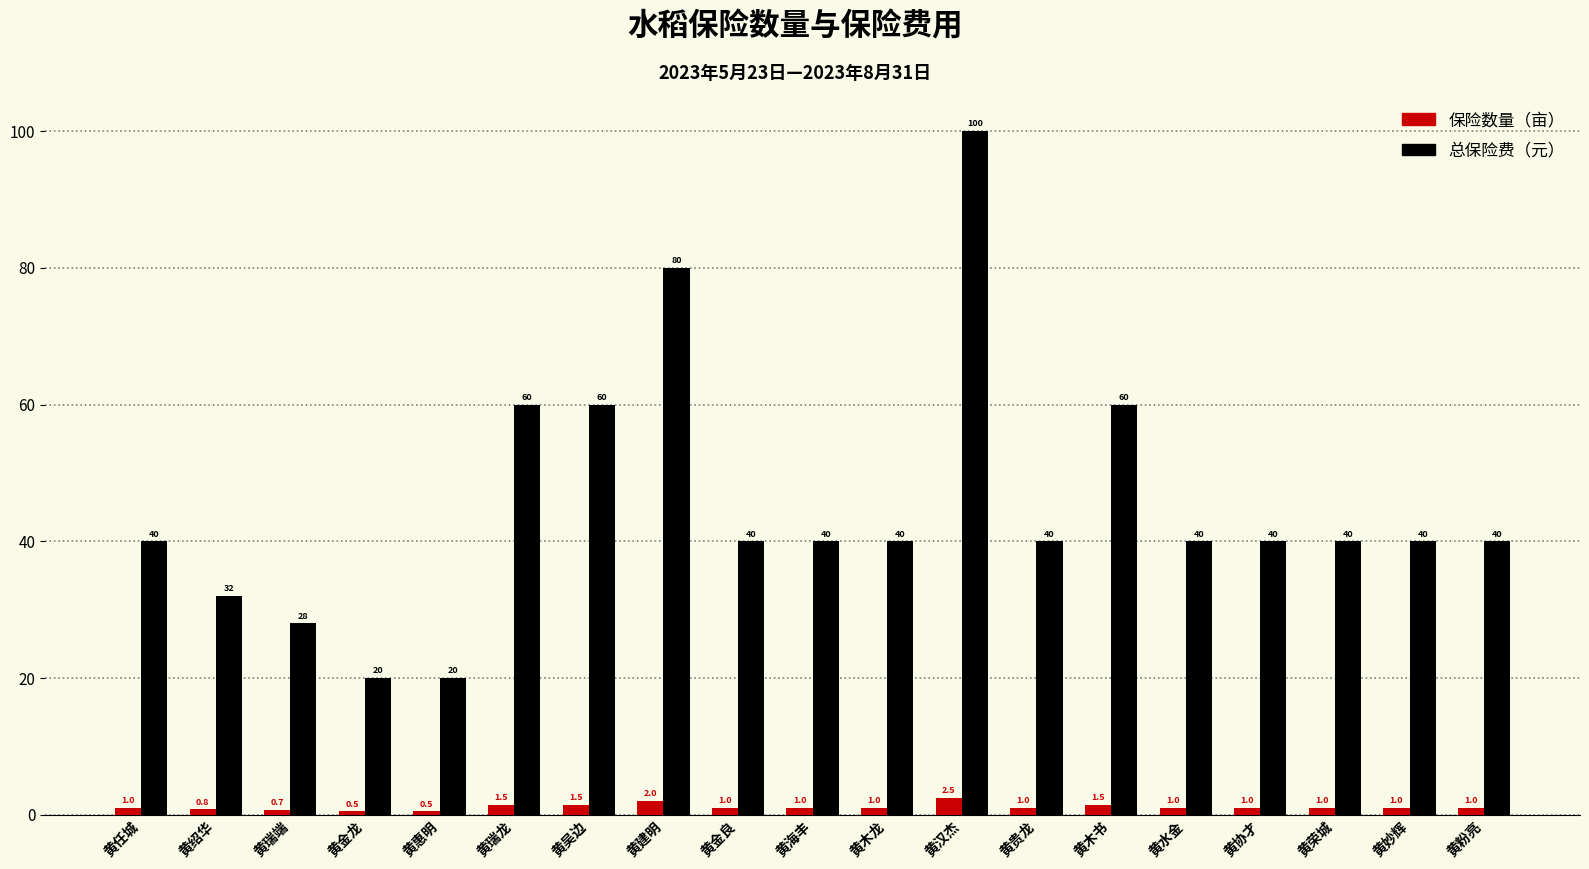

Reading left to right, extract all data points from this chart.

保险数量（亩）: 1.0	0.8	0.7	0.5	0.5	1.5	1.5	2.0	1.0	1.0	1.0	2.5	1.0	1.5	1.0	1.0	1.0	1.0	1.0
总保险费（元）: 40.0	32.0	28.0	20.0	20.0	60.0	60.0	80.0	40.0	40.0	40.0	100.0	40.0	60.0	40.0	40.0	40.0	40.0	40.0